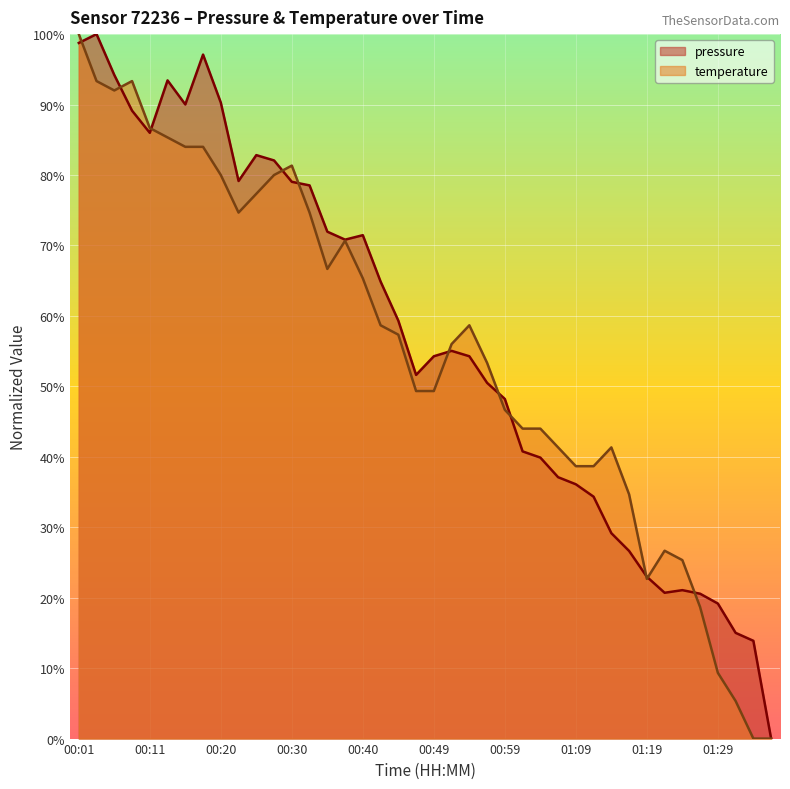

How many lines are shown in the chart?

2